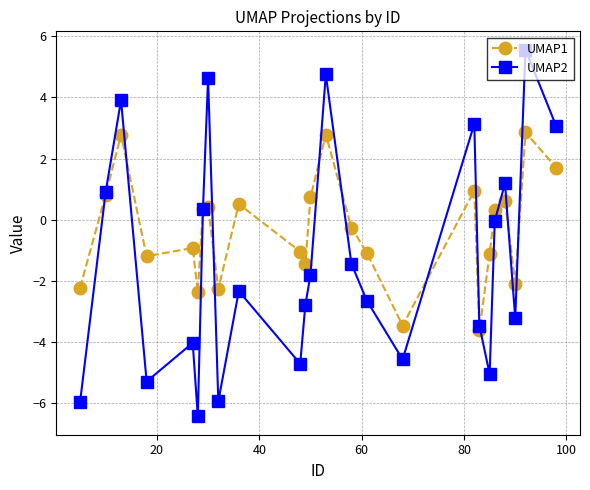

In UMAP2, how many points are lower than both neighbors (excluding endpoints)?

7